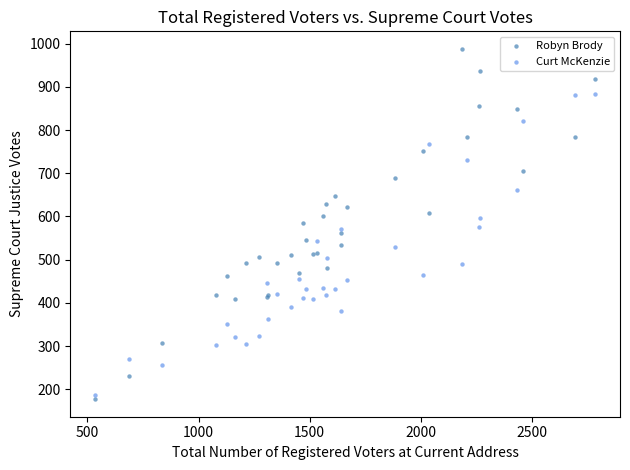

What is the X range (max minus min) for the scatter plot?

2249